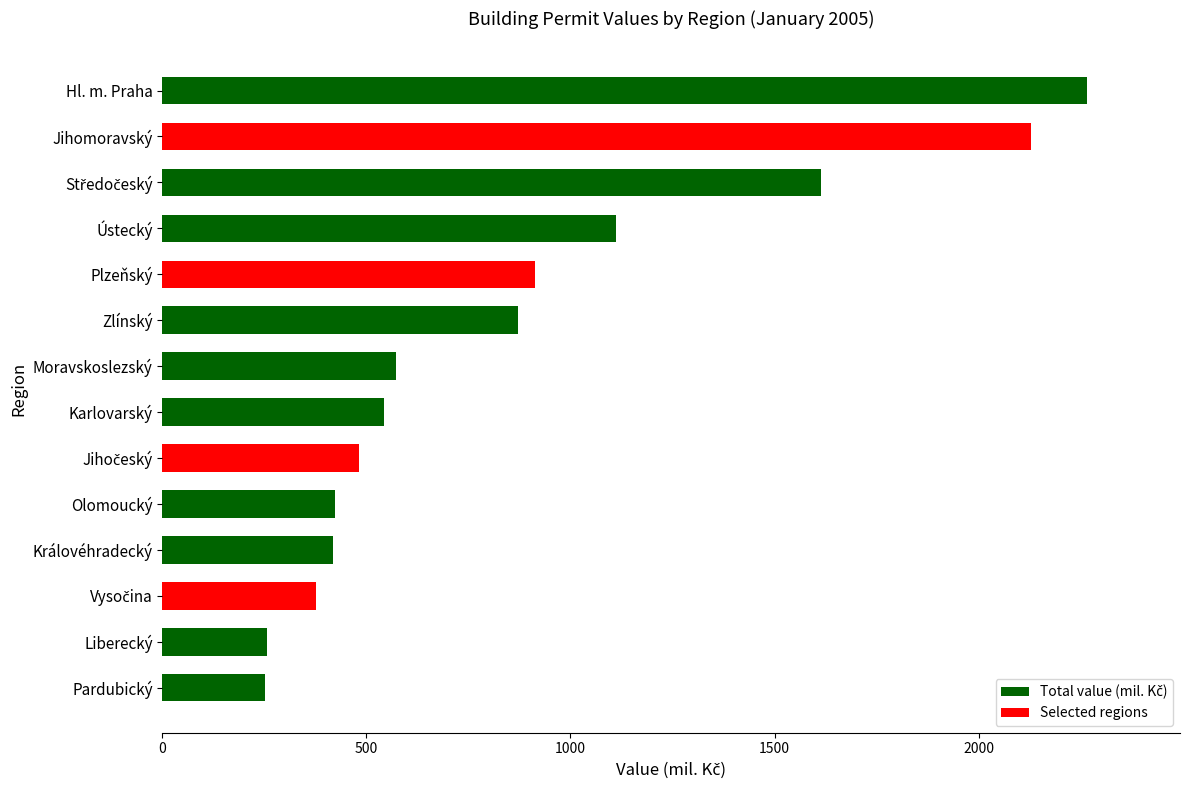

Are the bars grouped side by side (vs. stacked)?

No